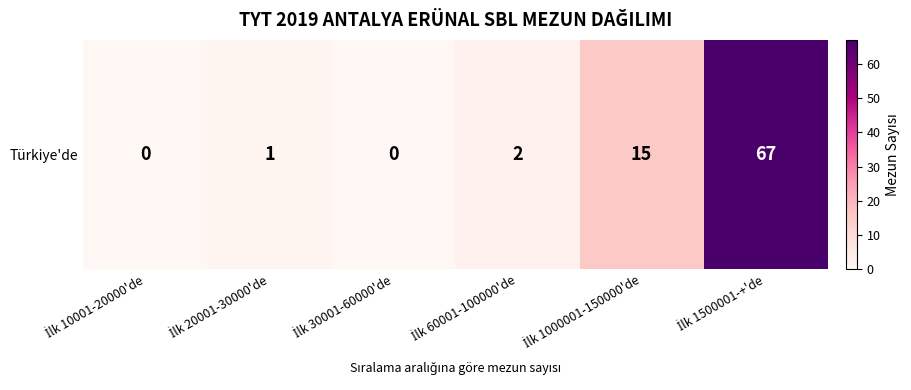

How many positive values are there?

4